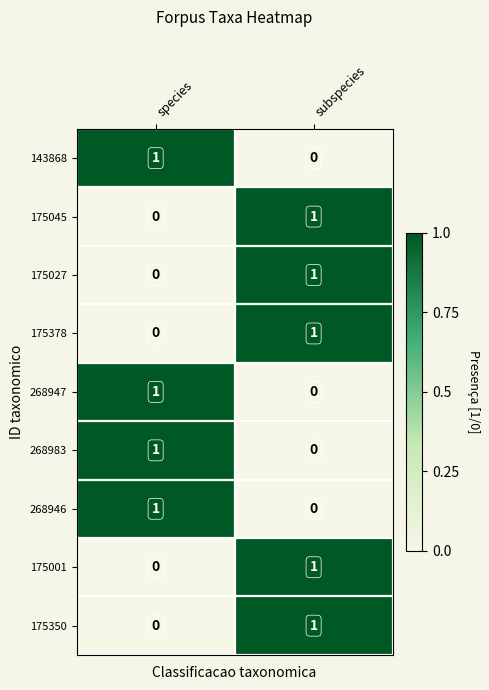

At which label does 268947 reach its peak?

species